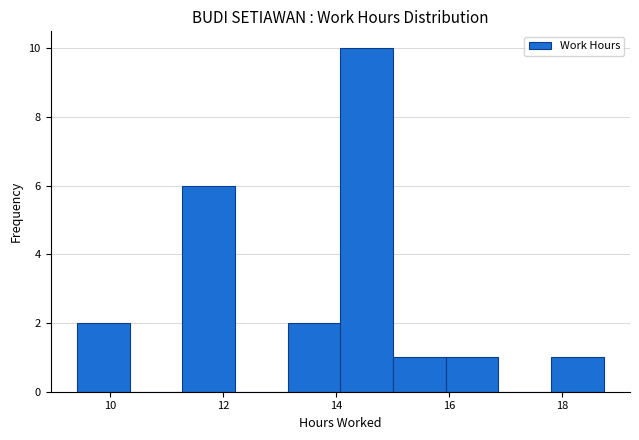

Reading left to right, list every bar in this chart as the range it spans on the x-axis followed by its height. Neither the bar edges nor the heights are printed on the chart, so give them approximately, as read against the axes.

9.4 to 10.4: 2
10.4 to 11.2: 0
11.2 to 12.2: 6
12.2 to 13.2: 0
13.2 to 14.0: 2
14.0 to 15.0: 10
15.0 to 16.0: 1
16.0 to 16.8: 1
16.8 to 17.8: 0
17.8 to 18.8: 1